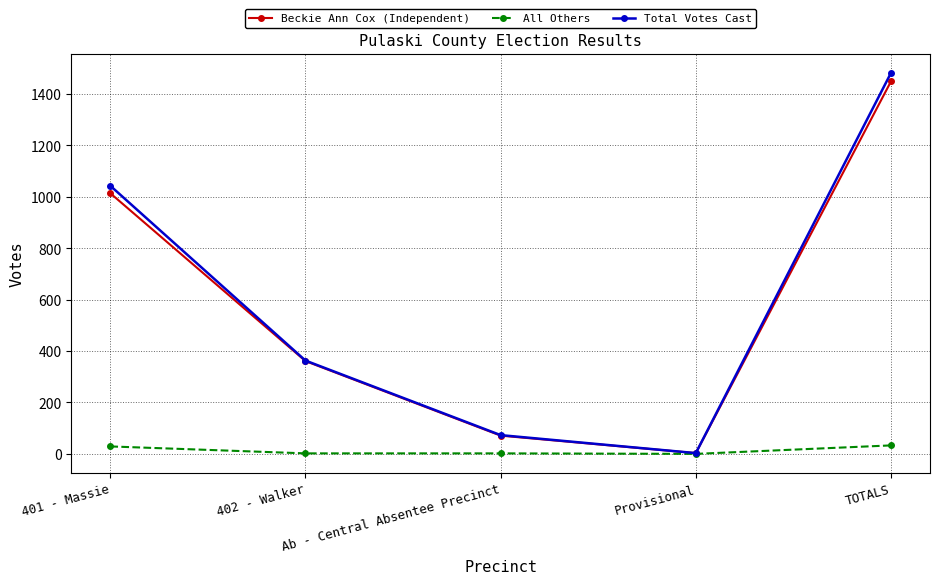

List the series in order of their peak value, lowest first.

All Others, Beckie Ann Cox (Independent), Total Votes Cast